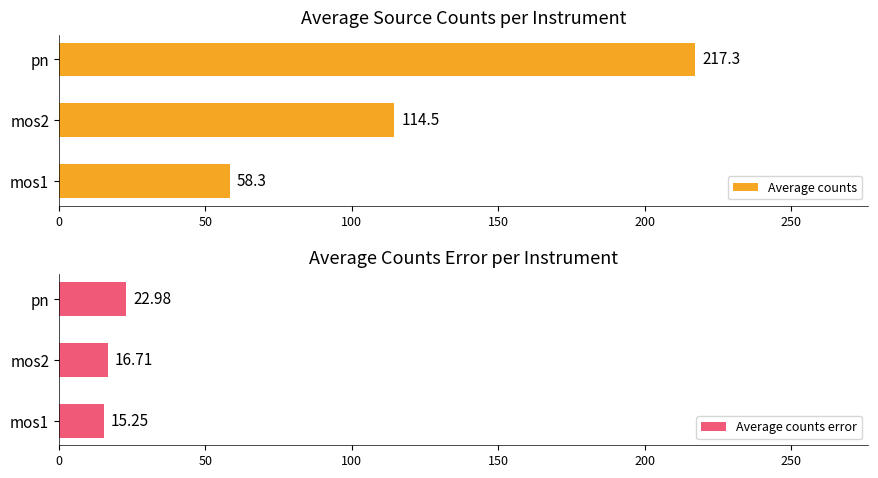

What is the approximate value of Average counts at pn?

217.3